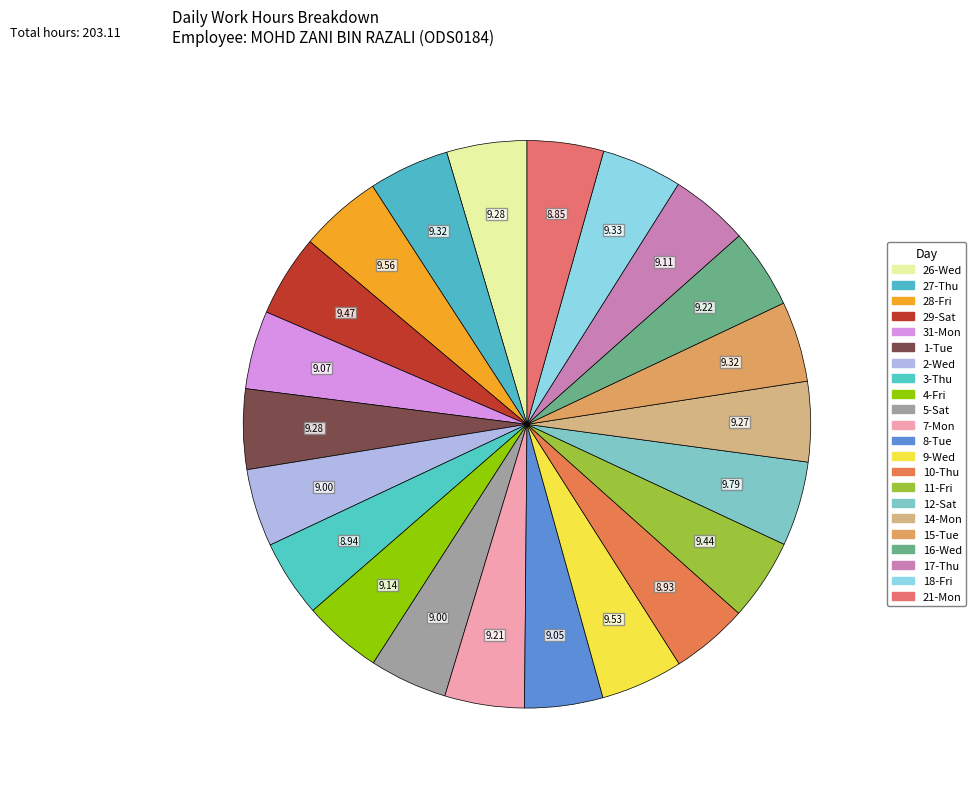

How many slices are in this pie chart?

22